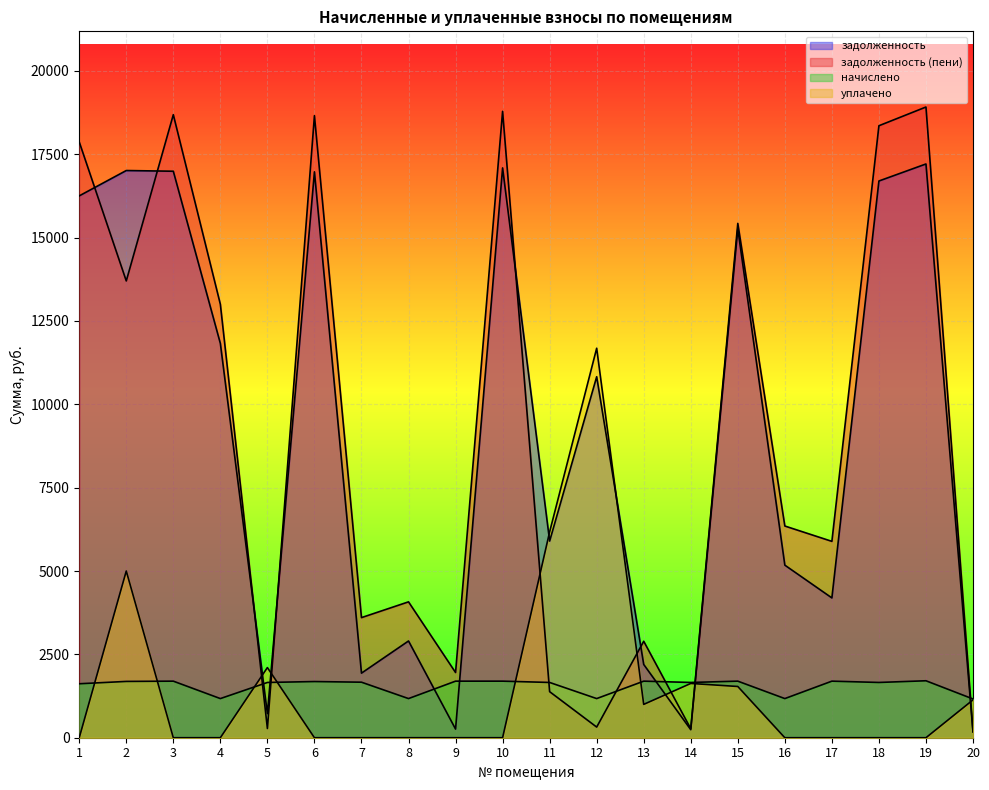

What is the total value across all series at 12?

24002.0